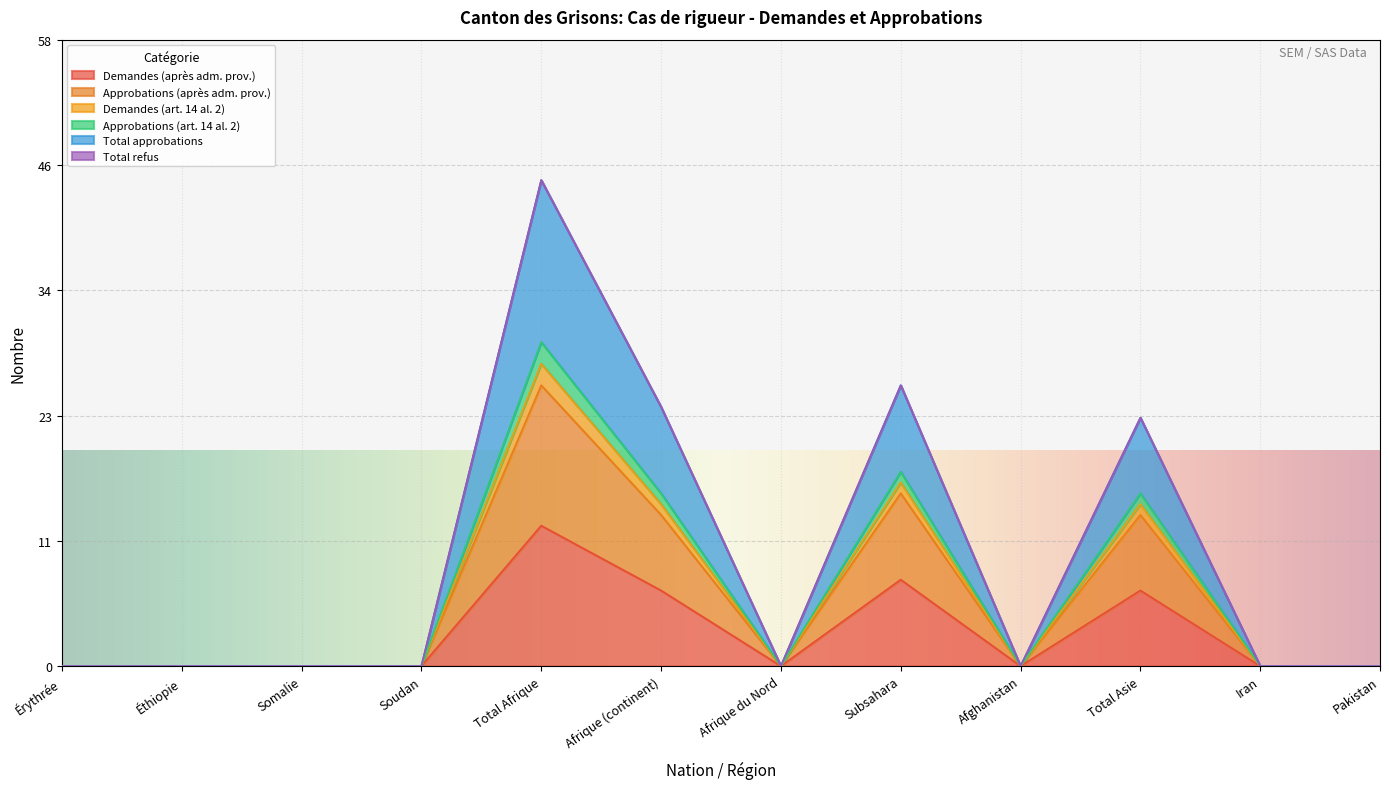

What is the label of the 4th point from the right?

Afghanistan